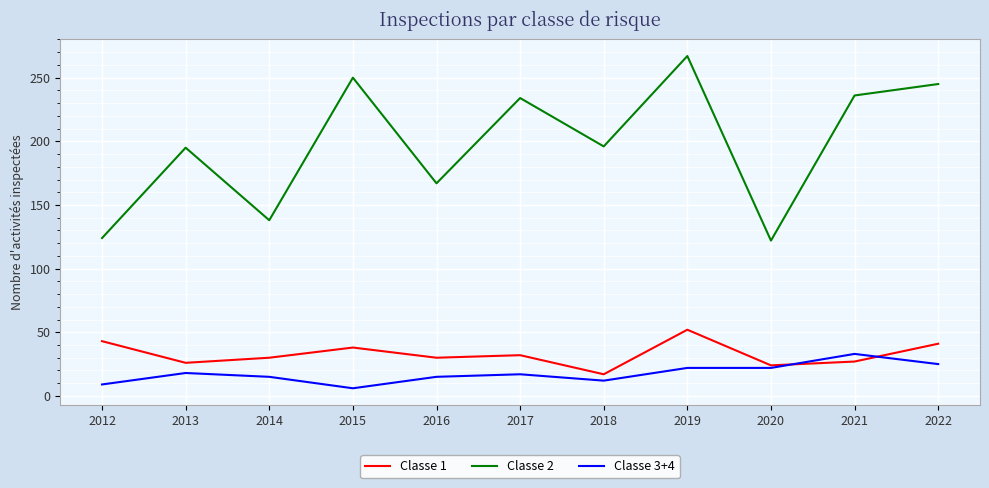

Which series has the widest spread of values?

Classe 2